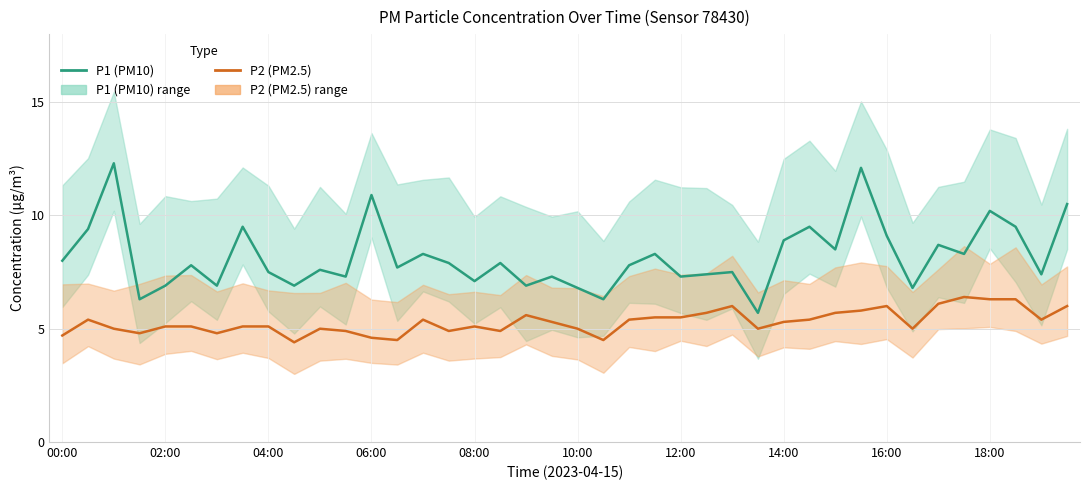

How many values in the P2 (PM2.5) series exceed 5?

25